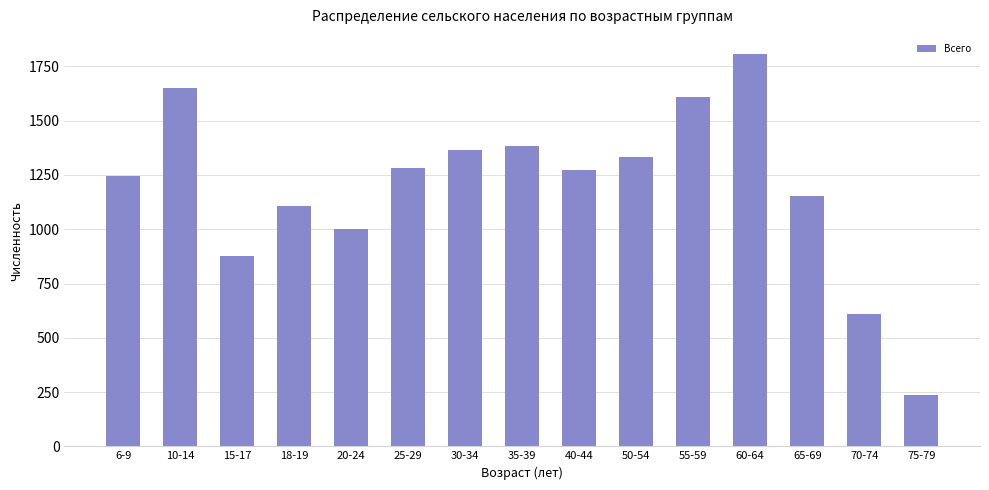

What is the smallest value displayed?

236